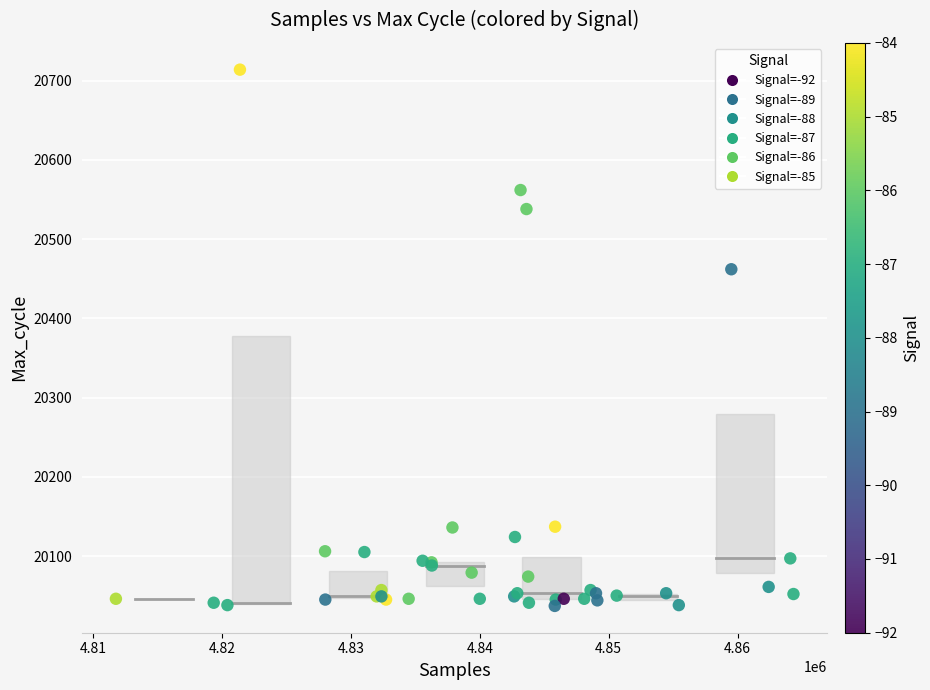

What Y value in the scatter plot is closest to 20375?

20462